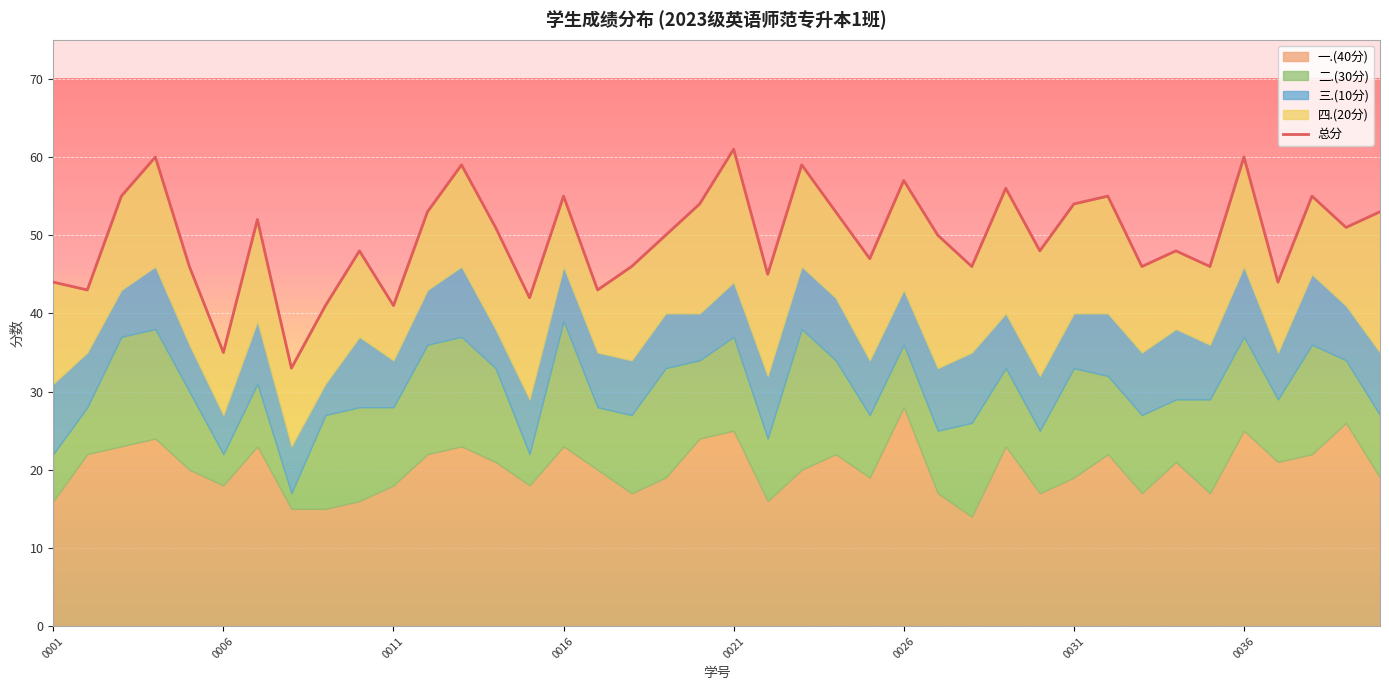

Which has a higher value, 10 or 0021?

0021